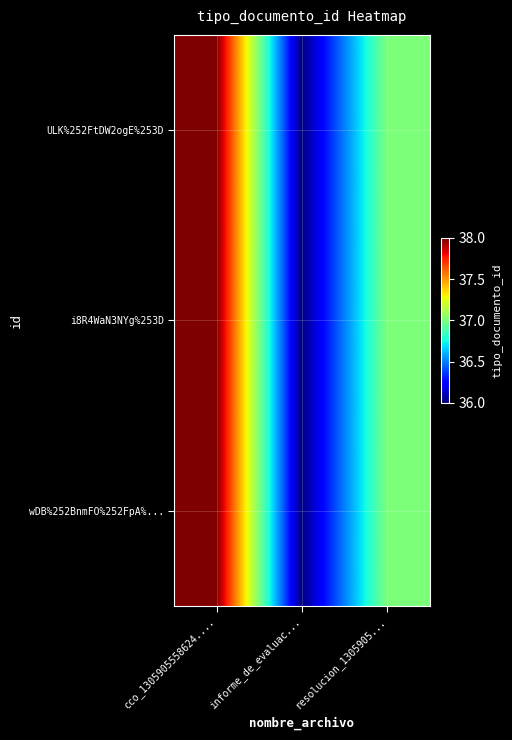

What is the total value across all series at cco_1305905558624....?

114